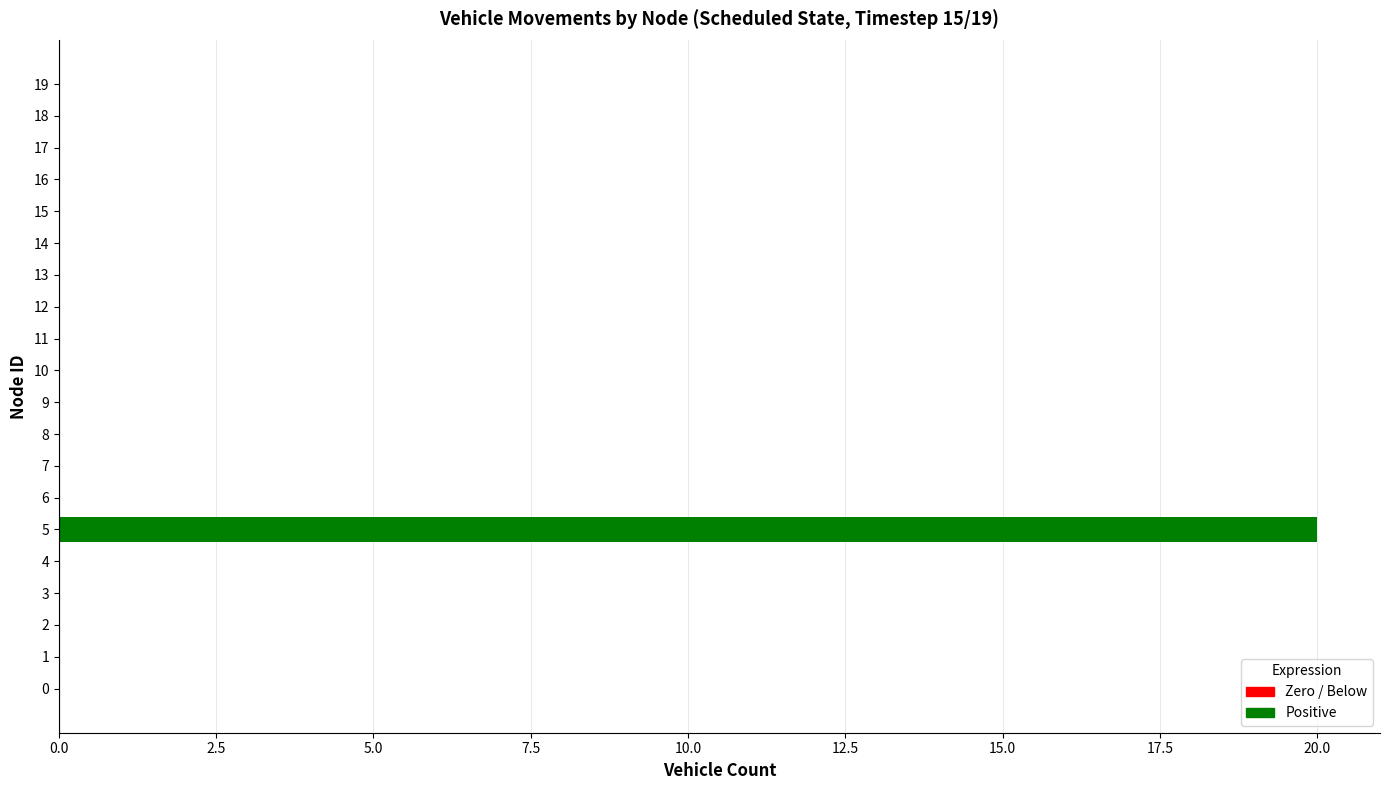

How many categories are shown in the chart?

20